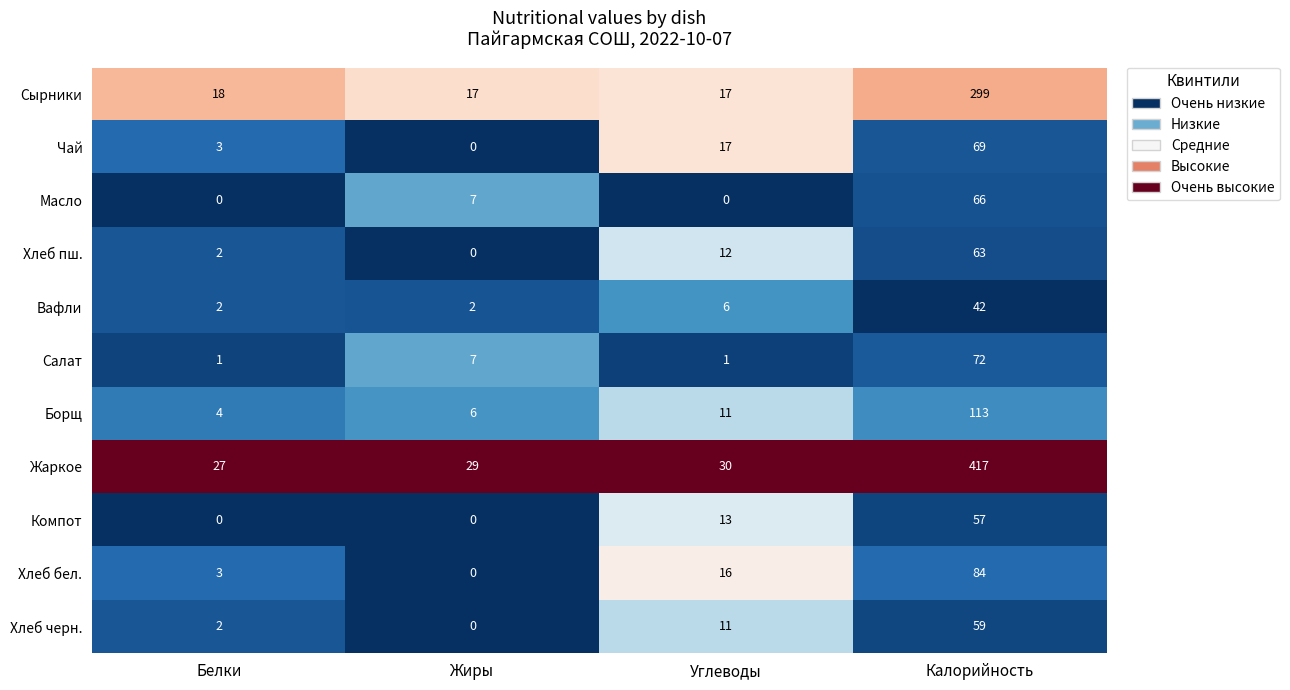

What is the sum of the Сырники values at Калорийность and Углеводы?

316